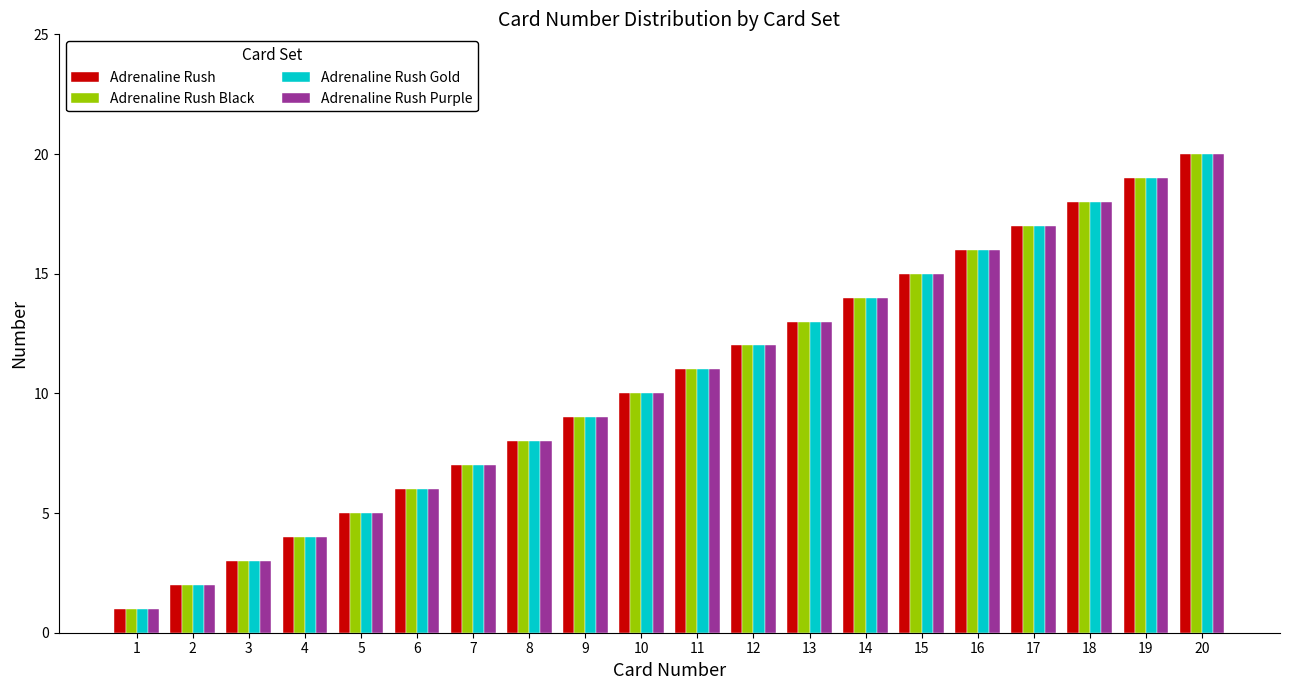

What are all the series names shown in the legend?

Adrenaline Rush, Adrenaline Rush Black, Adrenaline Rush Gold, Adrenaline Rush Purple